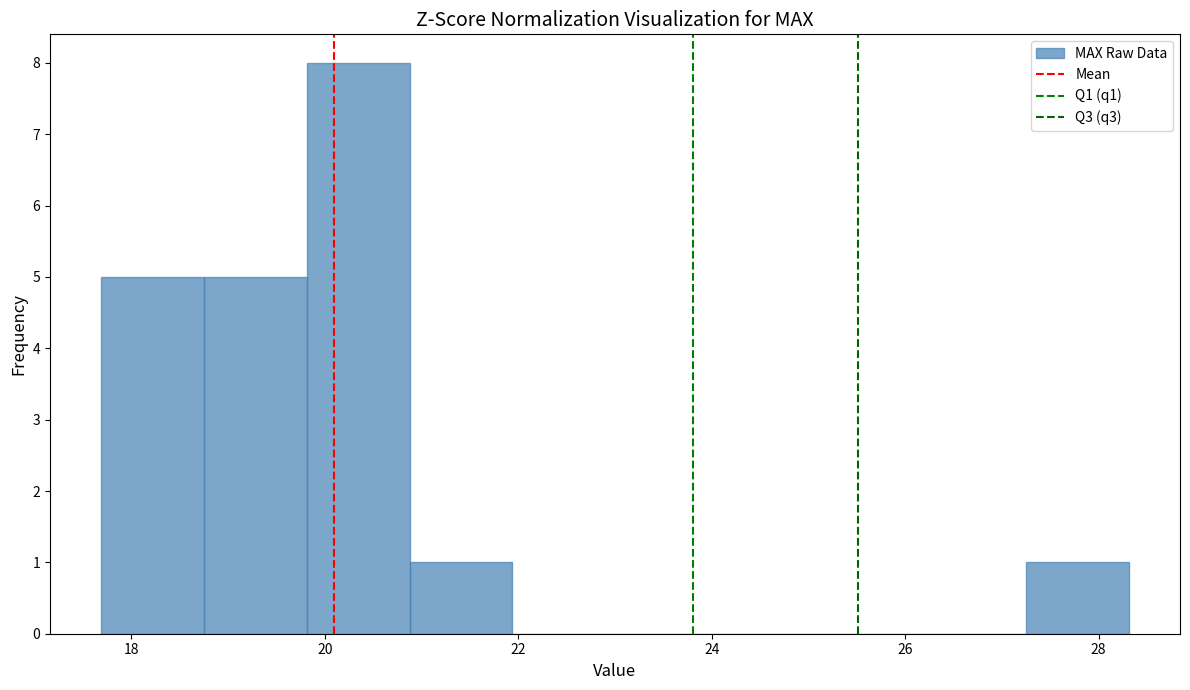

How tall is the bar that spans 18.8 to 19.8 on the x-axis? Neither the bar edges nor the heights are printed on the chart, so give them approximately, as read against the axes.

5